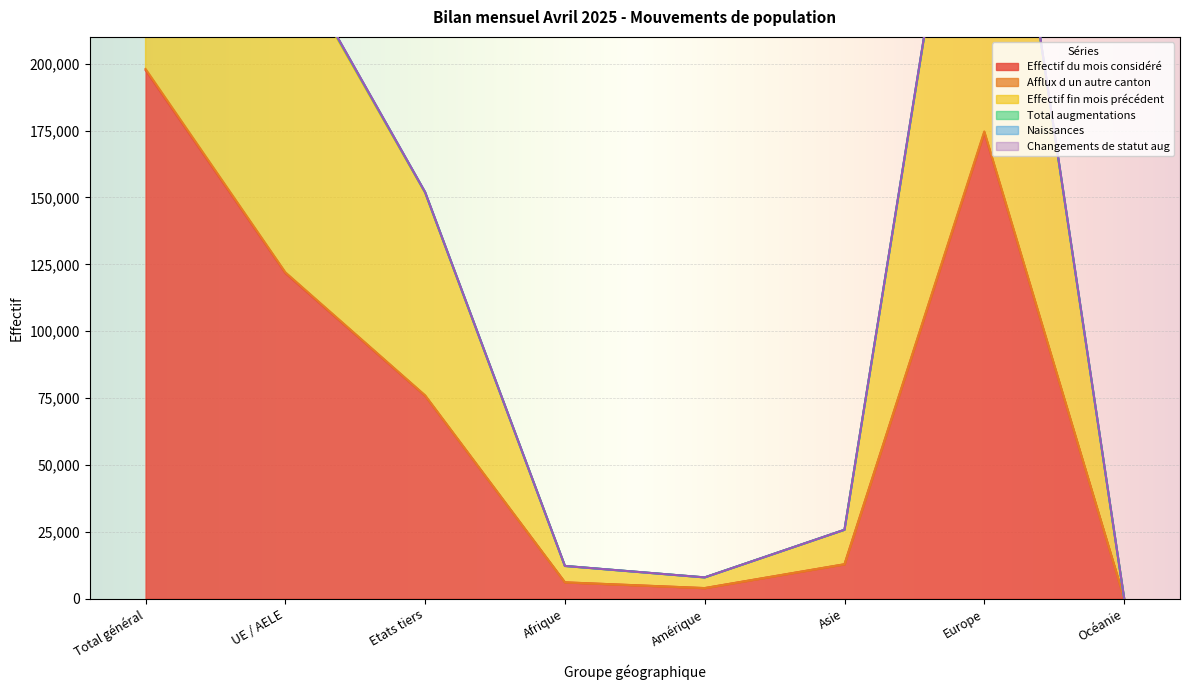

True or false: Effectif du mois considéré has a value of 174276 at Europe.

True